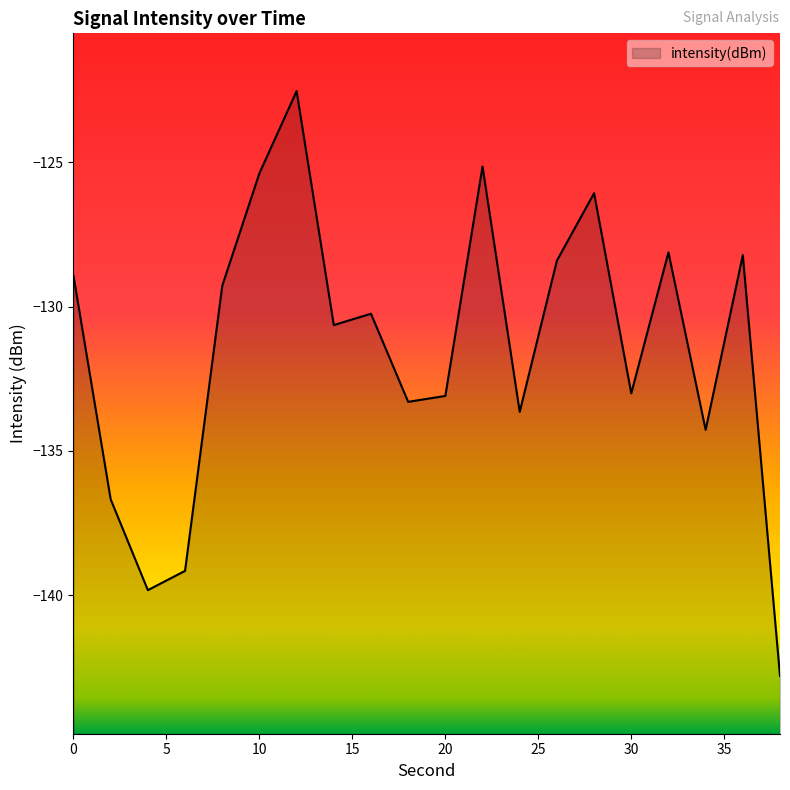

Reading right to left, list all the values displayed in this chart.

38=-142.8	36=-128.2	34=-134.3	32=-128.1	30=-133.0	28=-126.1	26=-128.4	24=-133.6	22=-125.1	20=-133.1	18=-133.3	16=-130.2	14=-130.6	12=-122.5	10=-125.4	8=-129.3	6=-139.2	4=-139.8	2=-136.7	0=-128.9